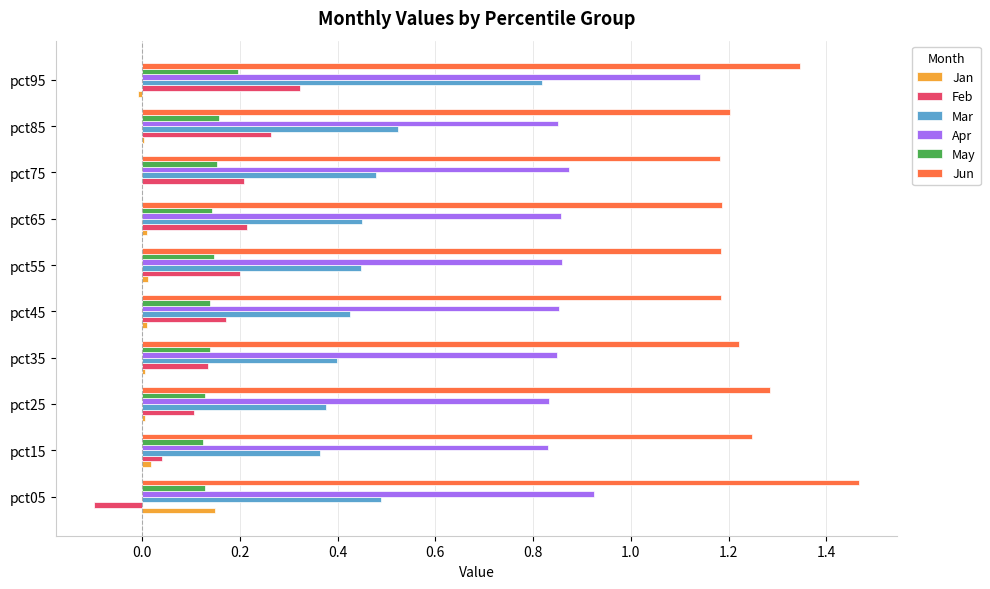

What are all the series names shown in the legend?

Jan, Feb, Mar, Apr, May, Jun